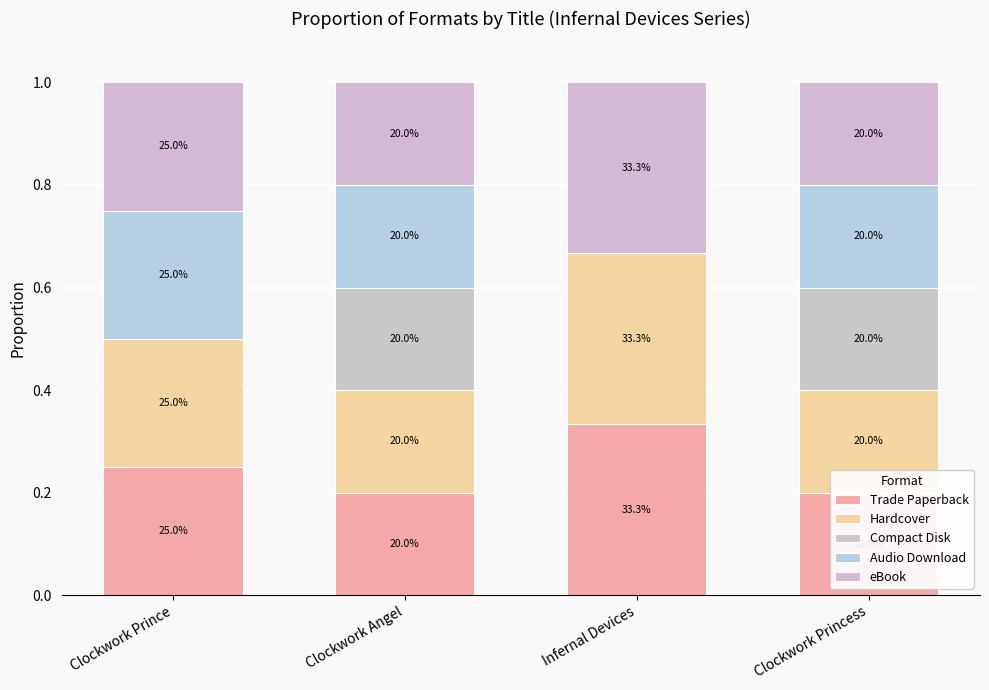

List the series in order of their peak value, highest first.

Trade Paperback, Hardcover, eBook, Audio Download, Compact Disk